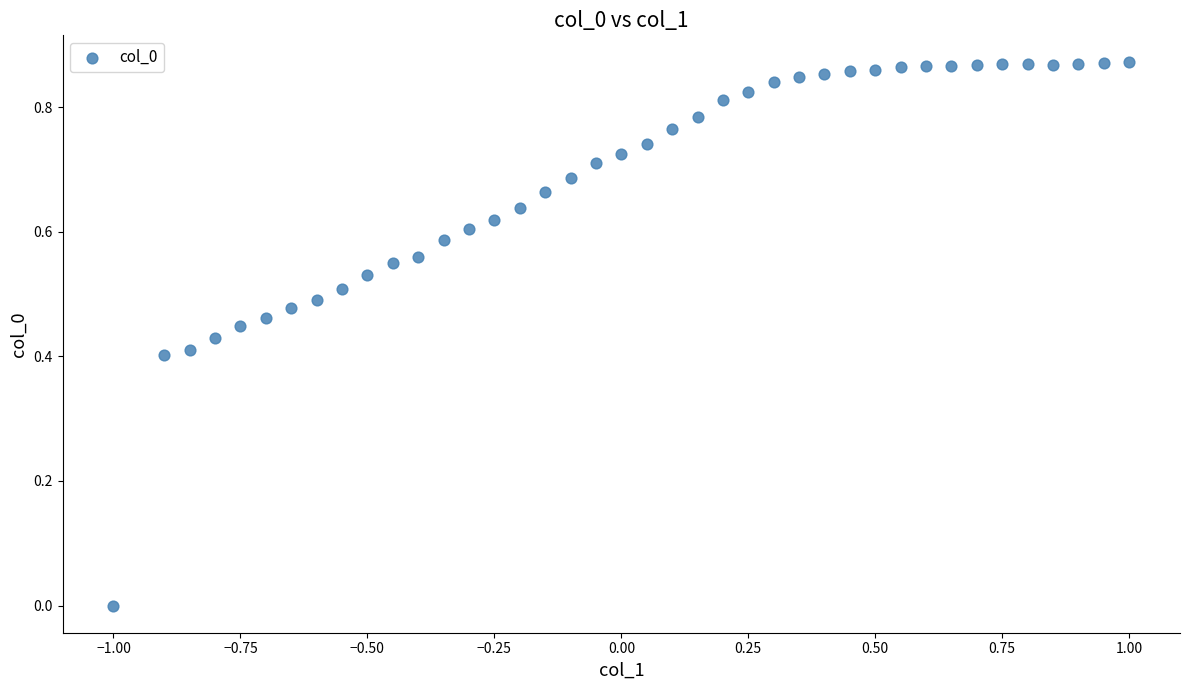

What is the range of X values (max minus min)?

2.0